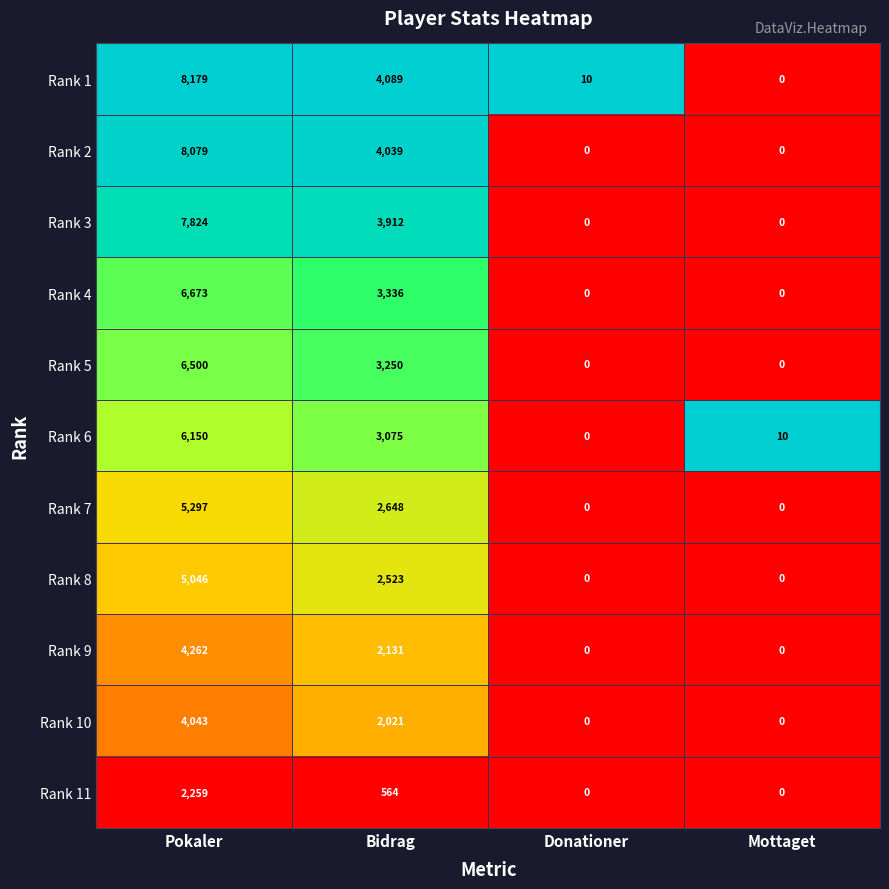

Which category has the highest value in the Rank 2 series?

Pokaler